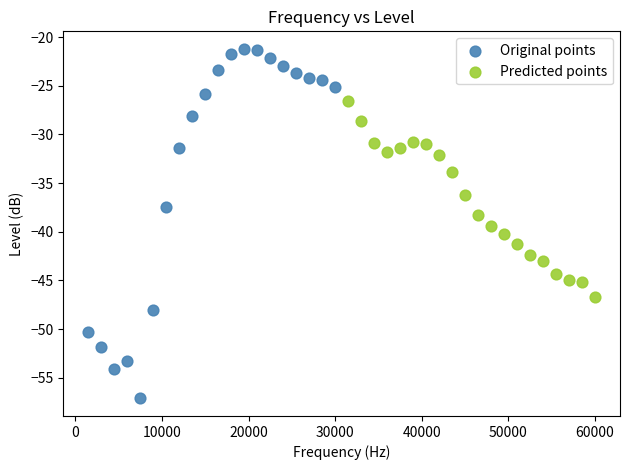

Which series contains the highest Y value?

Original points